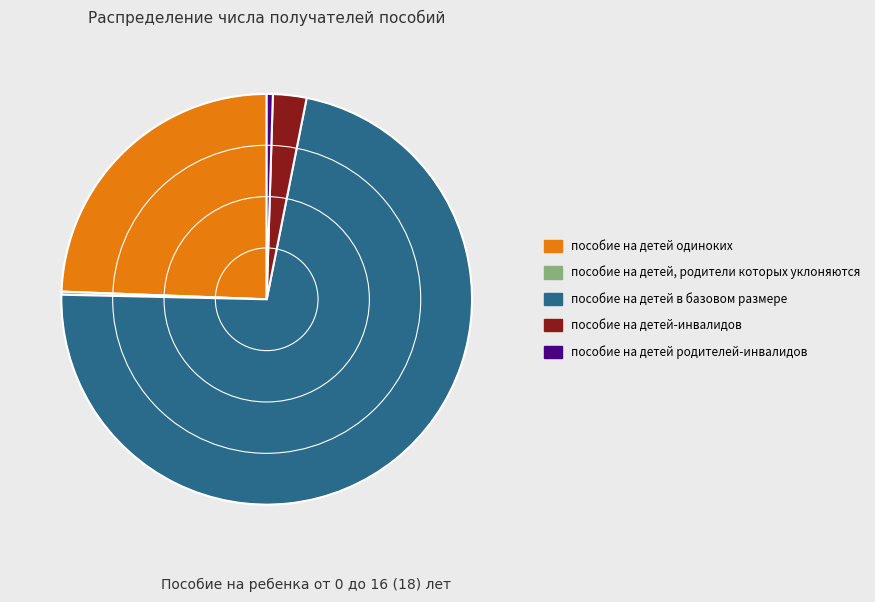

Which has a higher value, пособие на детей родителей-инвалидов or пособие на детей в базовом размере?

пособие на детей в базовом размере